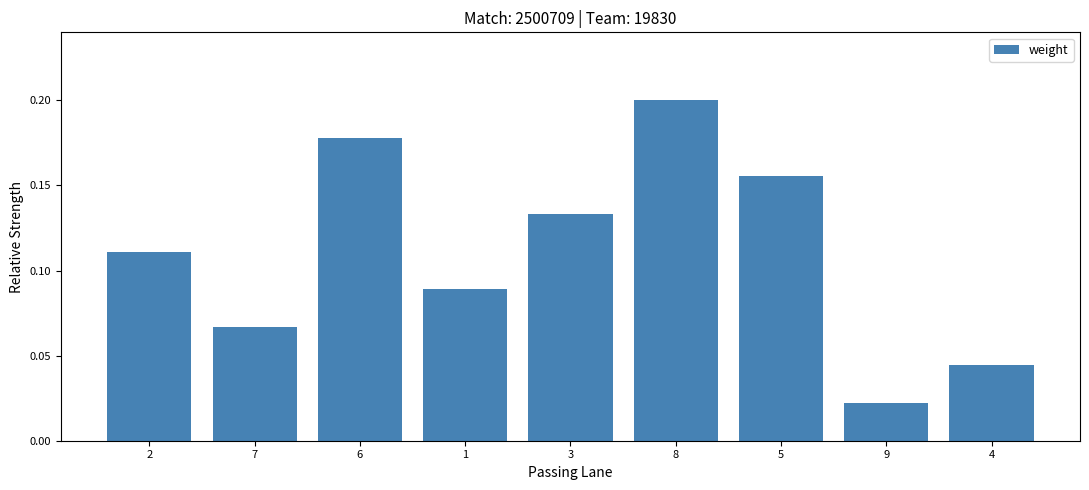

Count the values in the range 0 to 1.

9